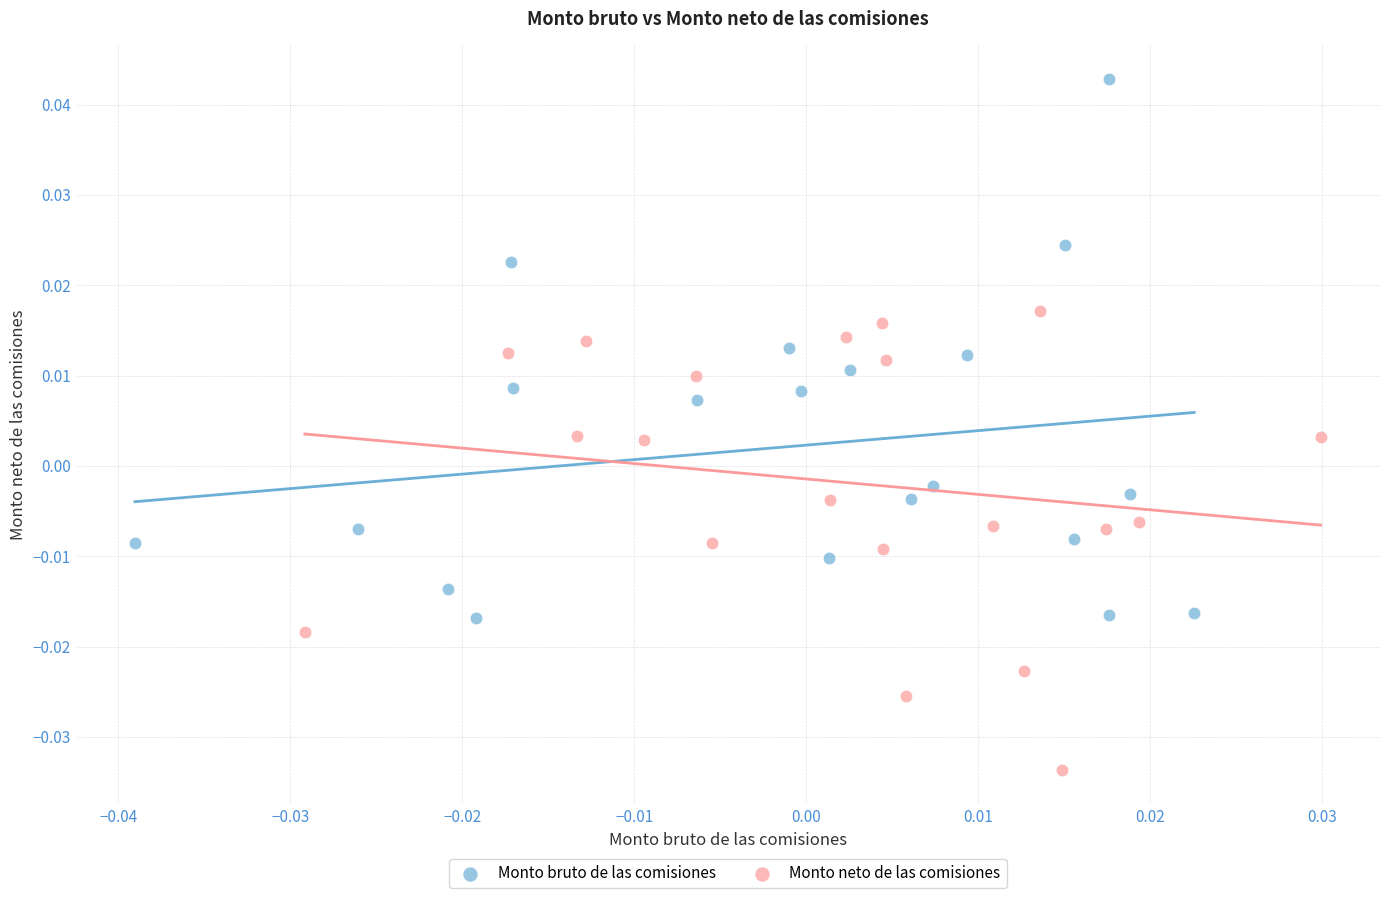

Which series contains the highest Y value?

Monto bruto de las comisiones